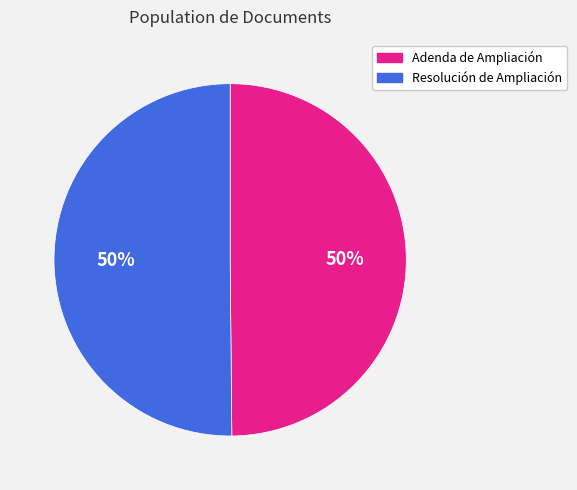

Approximately how many times larger is the value at Resolución de Ampliación compared to Adenda de Ampliación?

1.0